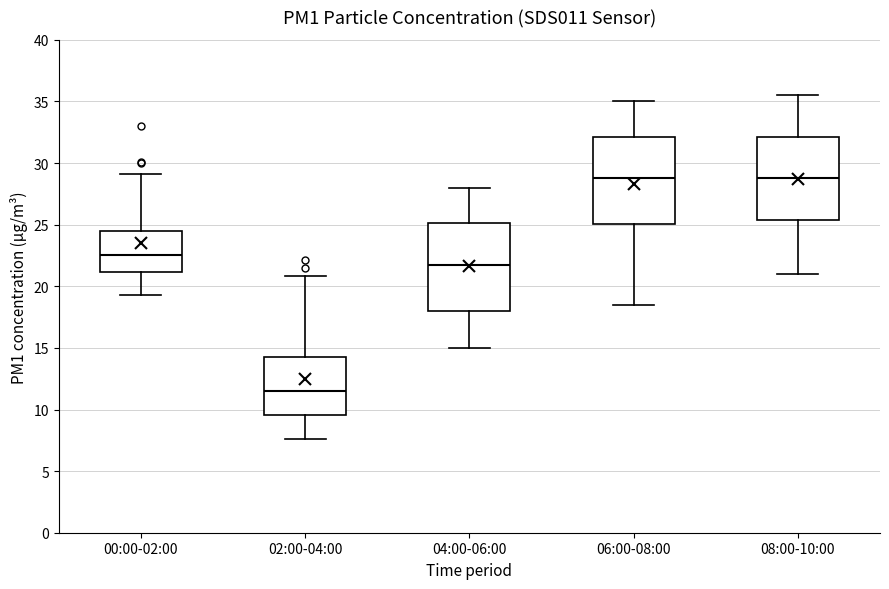

Where is the lower edge of the box for 00:00-02:00 on the y-axis? The values are not printed on the chart, so give them approximately, as read against the axis.

21.0